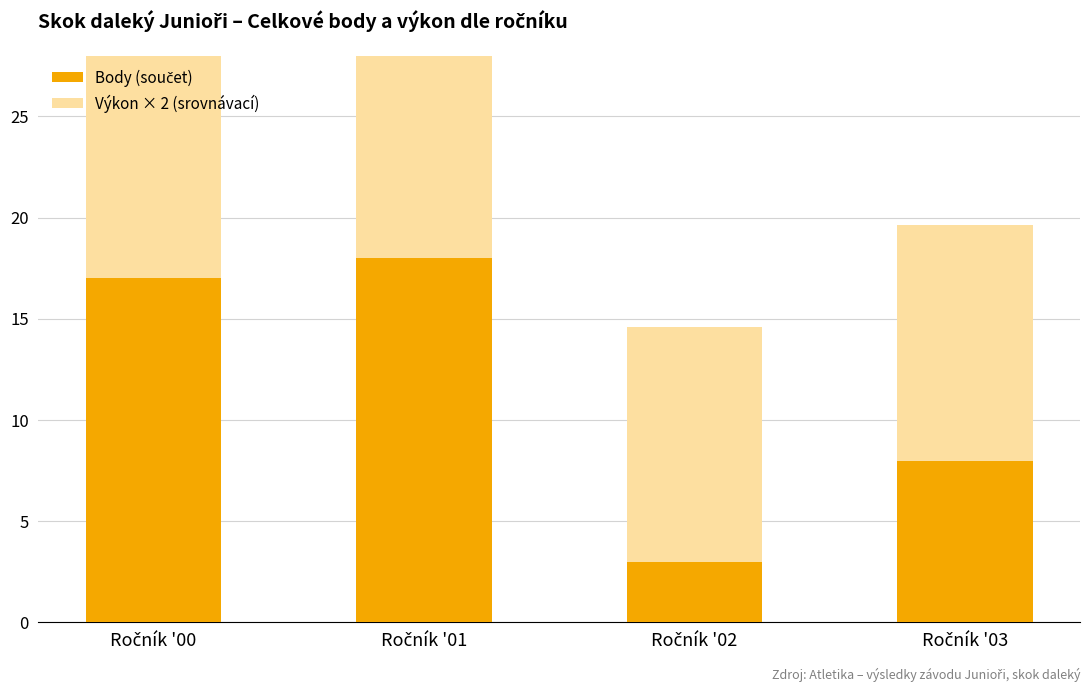

Which series changed the most between Ročník '00 and Ročník '02?

Body (součet)